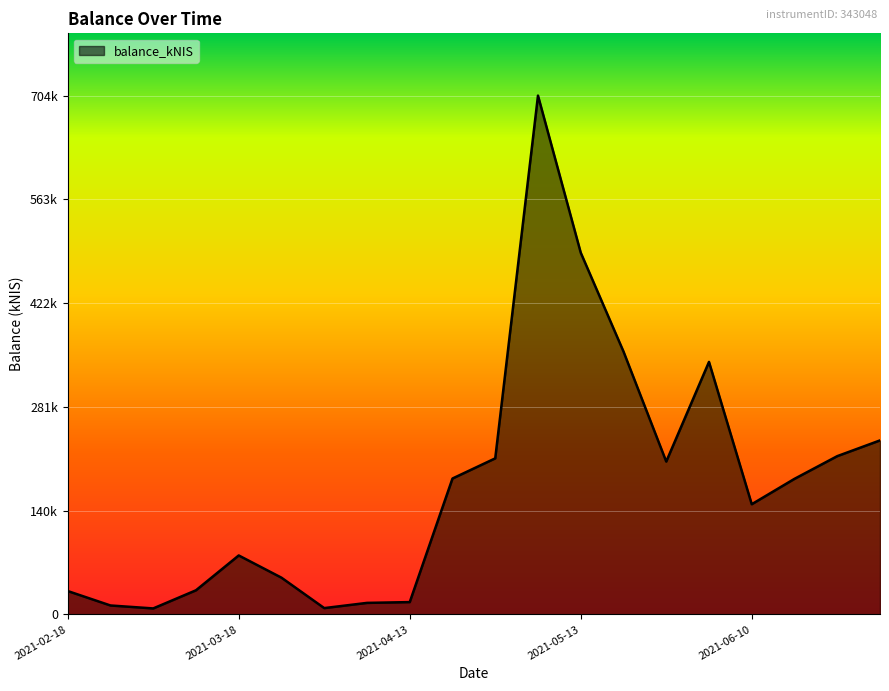

Is this an area chart (filled region under the line)?

Yes